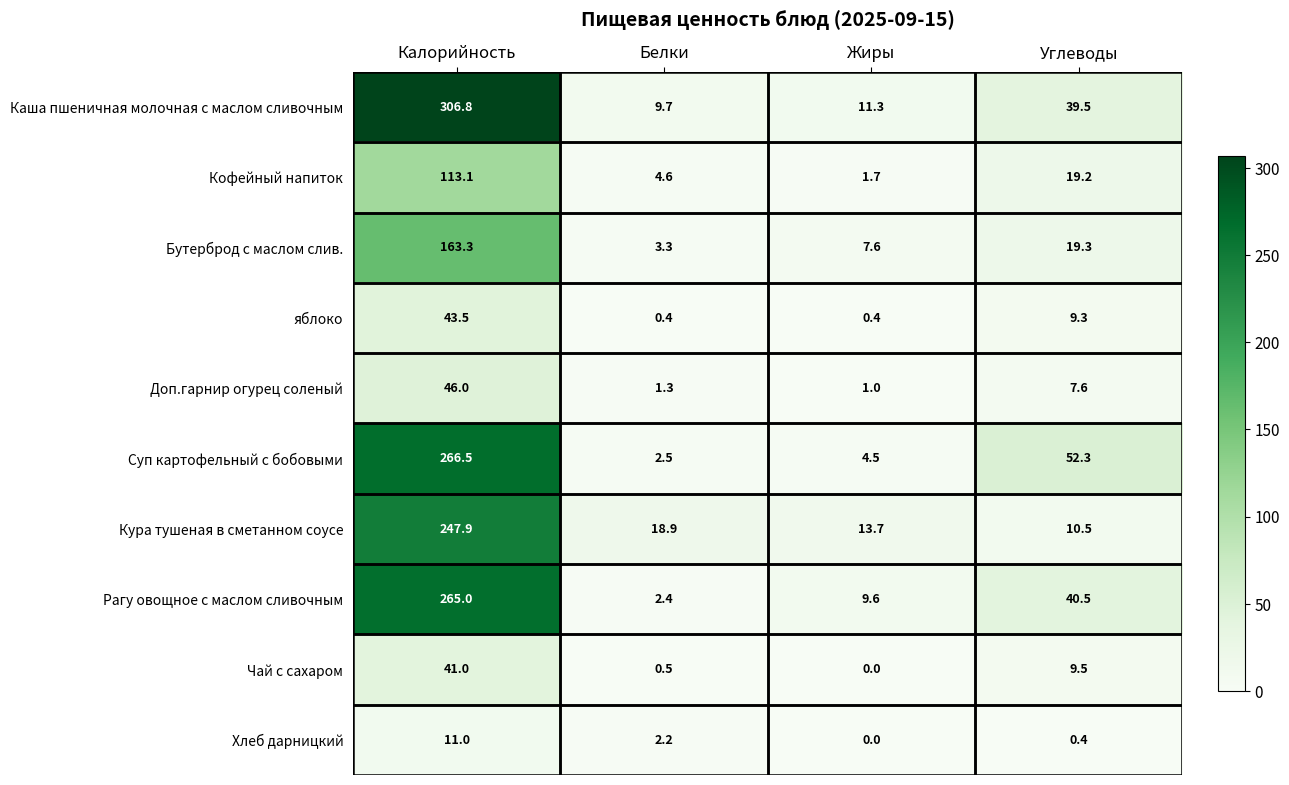

Is it true that Рагу овощное с маслом сливочным equals 412.0 at Калорийность?

False